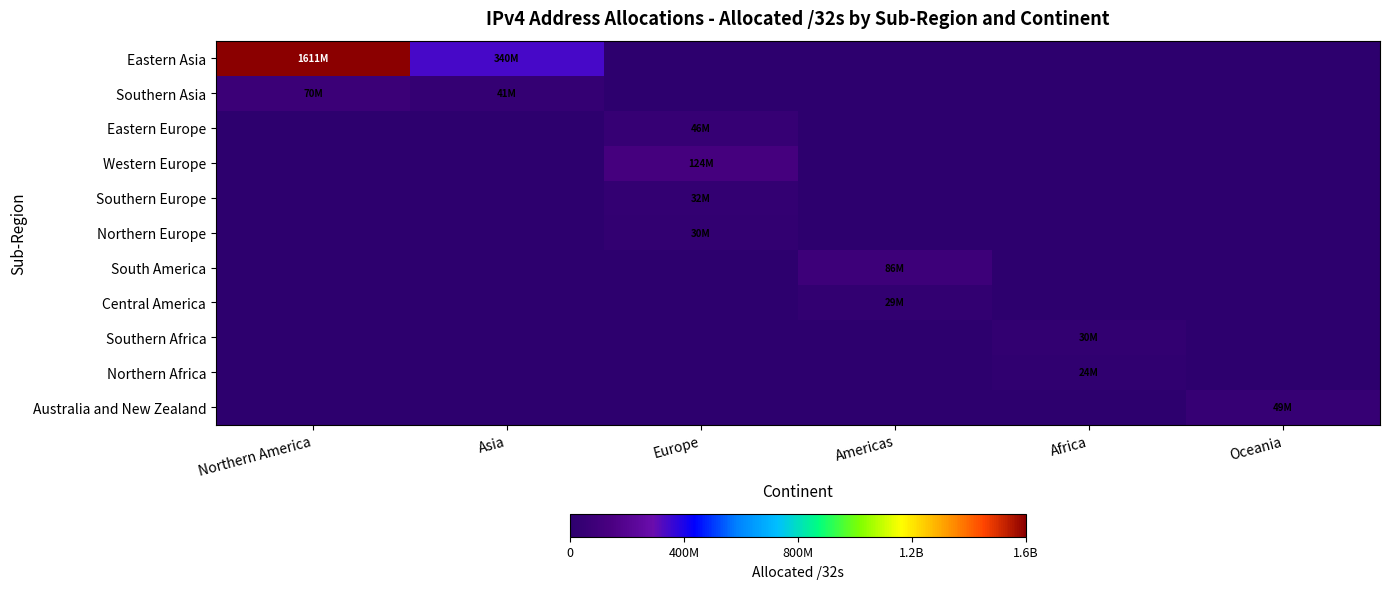

Reading left to right, transcribe all the data shown in this chart.

Eastern Asia: Northern America=1610519296	Asia=340273920	Europe=0	Americas=0	Africa=0	Oceania=0
Southern Asia: Northern America=70322432	Asia=41087744	Europe=0	Americas=0	Africa=0	Oceania=0
Eastern Europe: Northern America=0	Asia=0	Europe=46115328	Americas=0	Africa=0	Oceania=0
Western Europe: Northern America=0	Asia=0	Europe=124151936	Americas=0	Africa=0	Oceania=0
Southern Europe: Northern America=0	Asia=0	Europe=31760704	Americas=0	Africa=0	Oceania=0
Northern Europe: Northern America=0	Asia=0	Europe=30443880	Americas=0	Africa=0	Oceania=0
South America: Northern America=0	Asia=0	Europe=0	Americas=85974784	Africa=0	Oceania=0
Central America: Northern America=0	Asia=0	Europe=0	Americas=28957184	Africa=0	Oceania=0
Southern Africa: Northern America=0	Asia=0	Europe=0	Americas=0	Africa=29741312	Oceania=0
Northern Africa: Northern America=0	Asia=0	Europe=0	Americas=0	Africa=24374784	Oceania=0
Australia and New Zealand: Northern America=0	Asia=0	Europe=0	Americas=0	Africa=0	Oceania=48619776